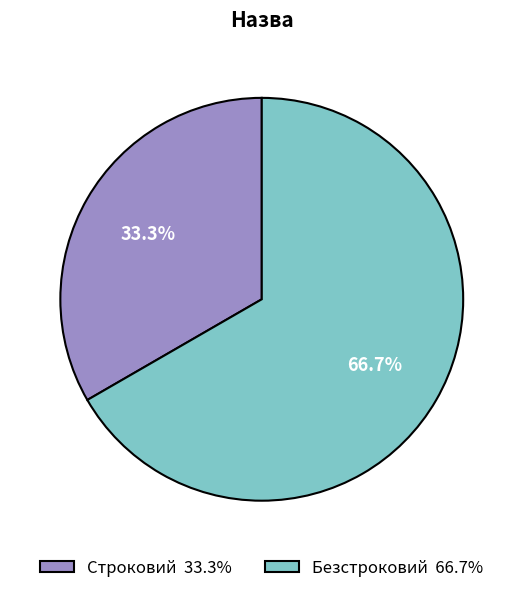

To the nearest percent, what is the difference between the largest and smallest slice percentages?

33%